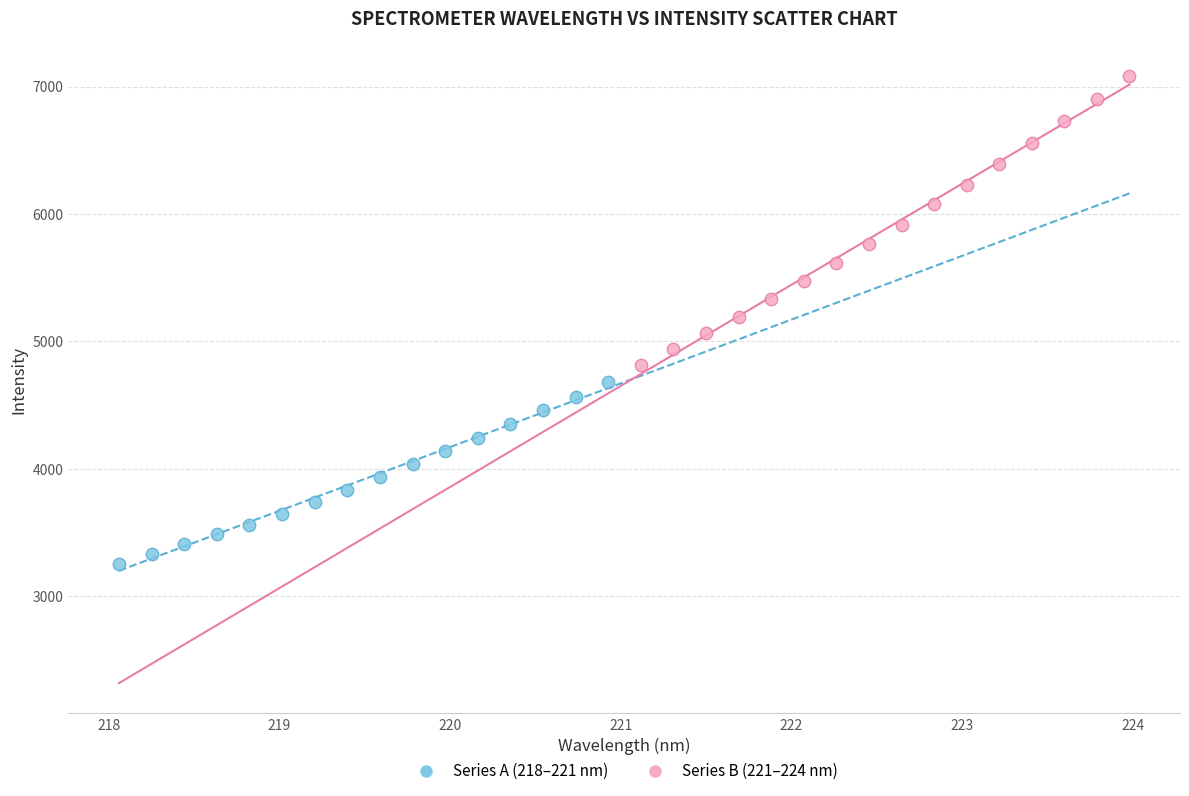

Which series reaches the maximum Y coordinate?

Series B (221–224 nm)